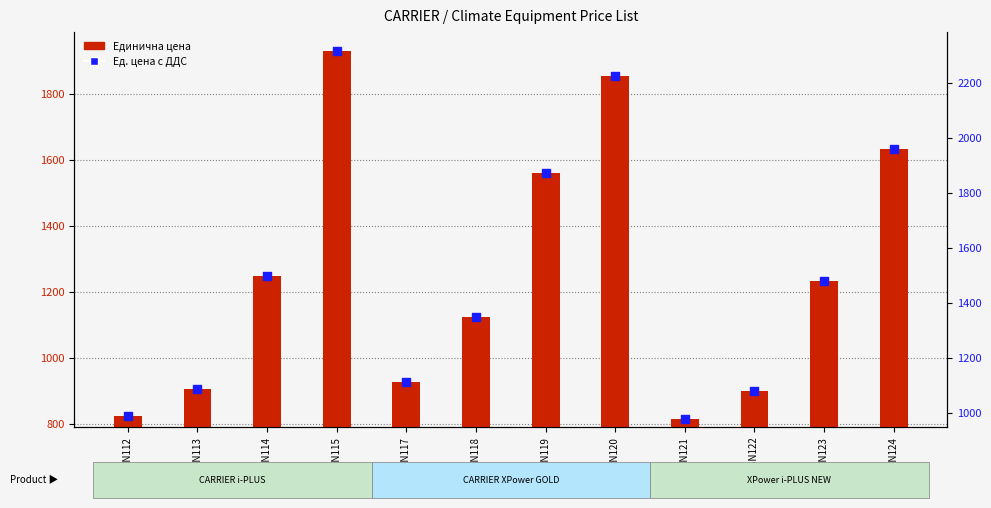

Is the value of Единична цена at VSN112 greater than the value of Ед. цена с ДДС at VSN119?

No